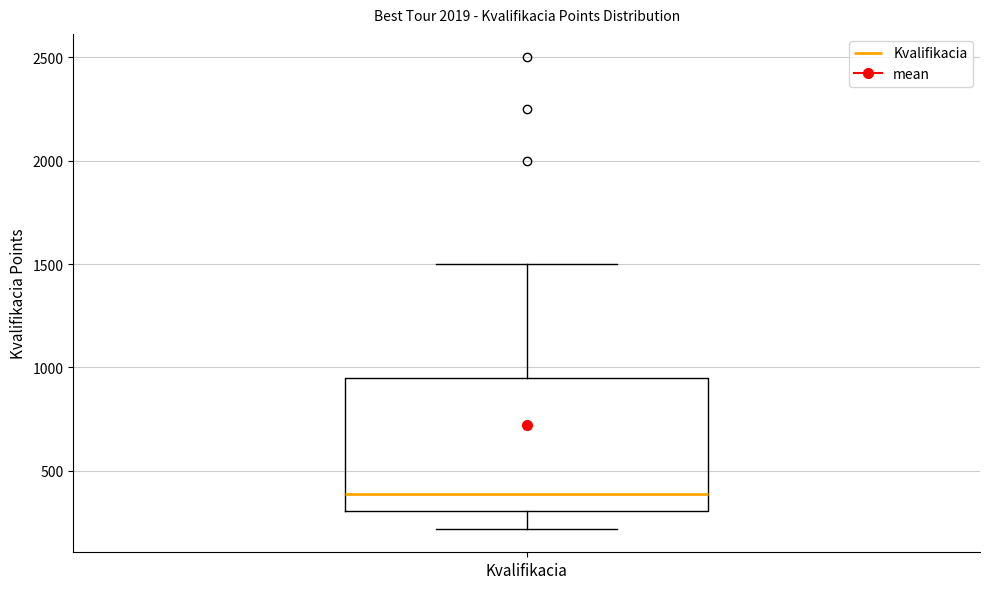

Read this box plot against the y-axis: the position of the median line, the range covered by the box, and the ends of both whiskers. The values are not printed on the chart, so give them approximately, as read against the axis.

median 400, box 300 to 950, whiskers 200 to 1500